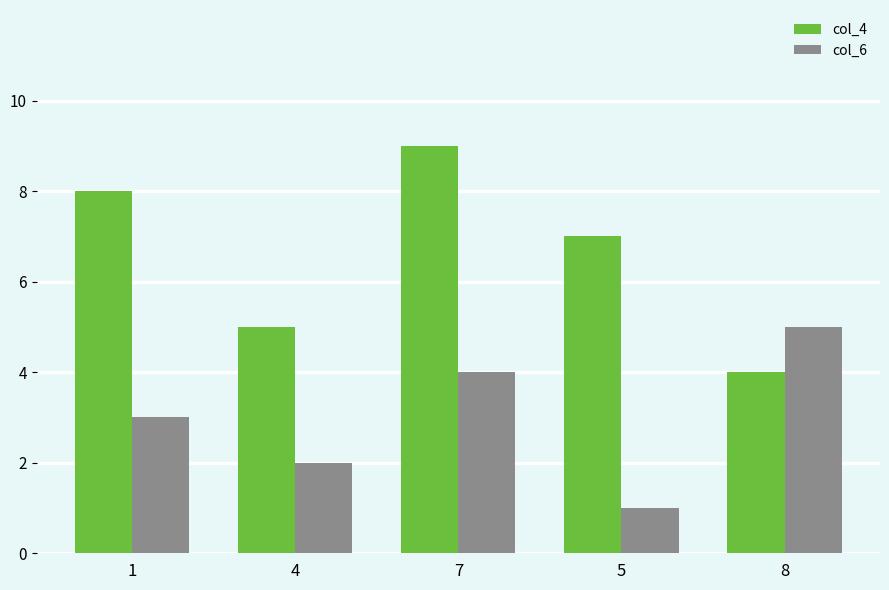

True or false: col_6 has a value of 9 at 8.

False